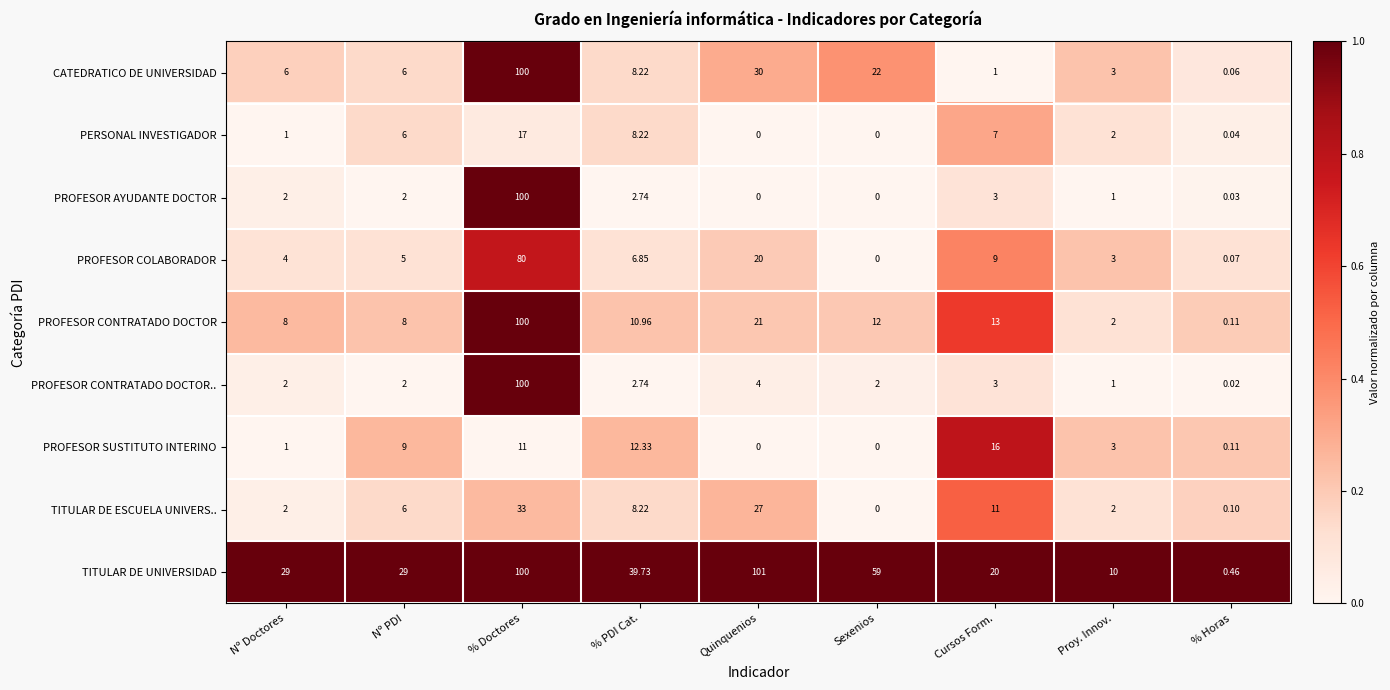

At which category is the sum across all series the highest?

% Doctores